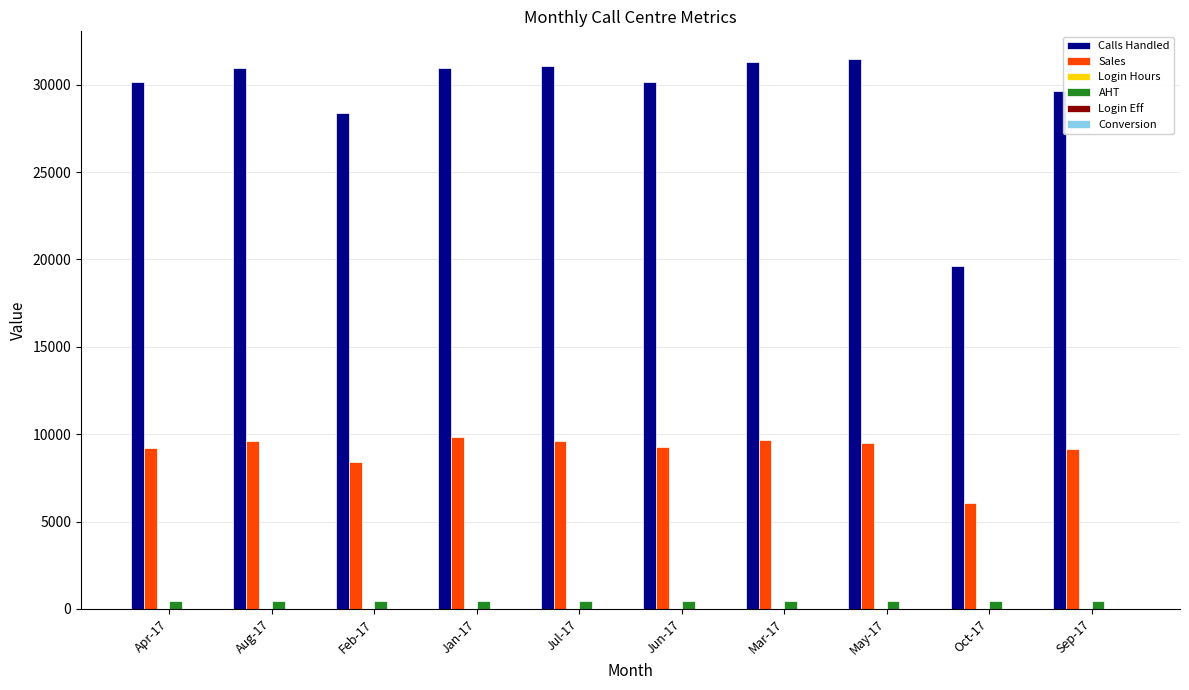

What is the difference between the maximum and minimum values in the AHT series?

7.3